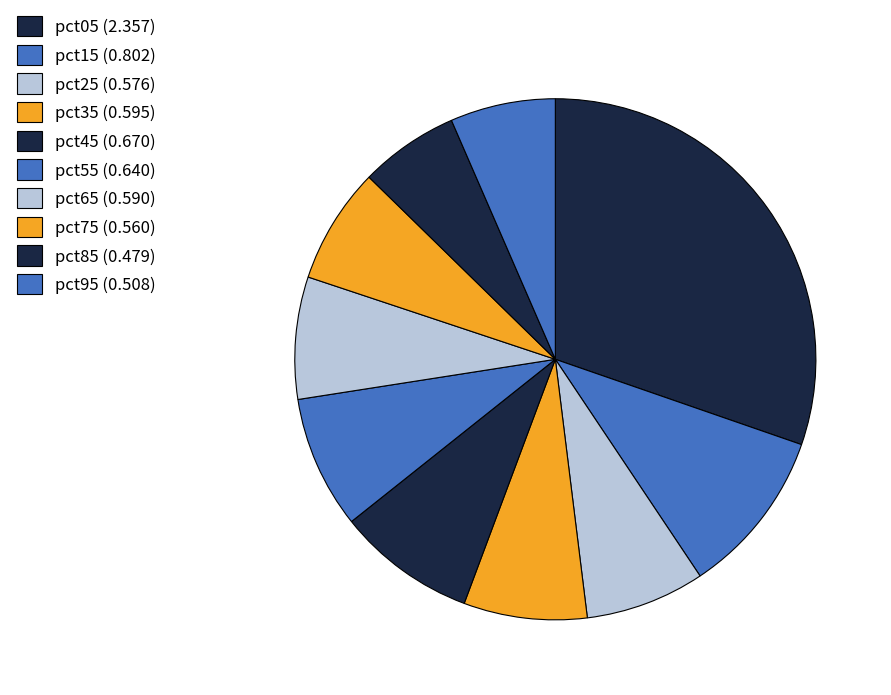

Between pct05 and pct95, which is larger?

pct05